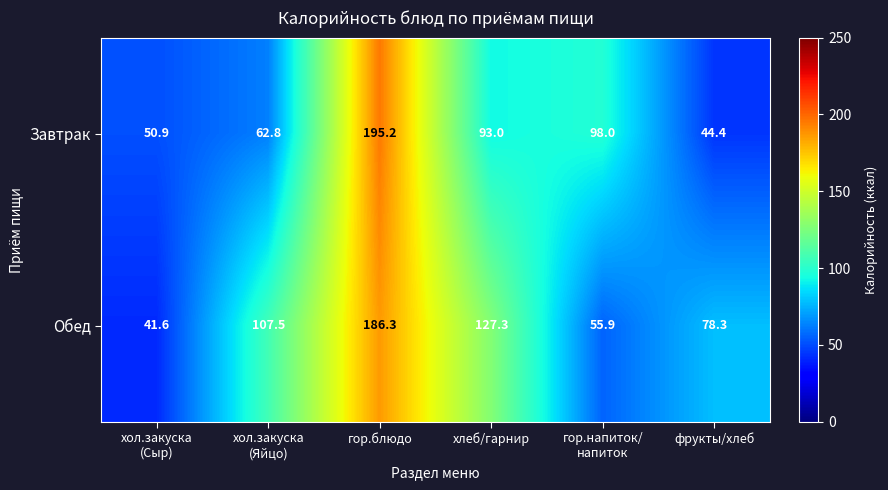

At how many categories does at least one series exceed 93?

4